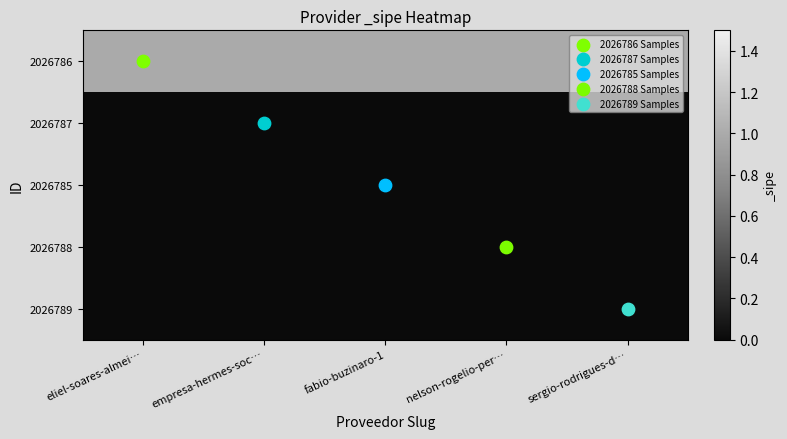

Reading right to left, what are all the values shown in this chart?

2026786: sergio-rodrigues-d…=1	nelson-rogelio-per…=1	fabio-buzinaro-1=1	empresa-hermes-soc…=1	eliel-soares-almei…=1
2026787: sergio-rodrigues-d…=0	nelson-rogelio-per…=0	fabio-buzinaro-1=0	empresa-hermes-soc…=0	eliel-soares-almei…=0
2026785: sergio-rodrigues-d…=0	nelson-rogelio-per…=0	fabio-buzinaro-1=0	empresa-hermes-soc…=0	eliel-soares-almei…=0
2026788: sergio-rodrigues-d…=0	nelson-rogelio-per…=0	fabio-buzinaro-1=0	empresa-hermes-soc…=0	eliel-soares-almei…=0
2026789: sergio-rodrigues-d…=0	nelson-rogelio-per…=0	fabio-buzinaro-1=0	empresa-hermes-soc…=0	eliel-soares-almei…=0